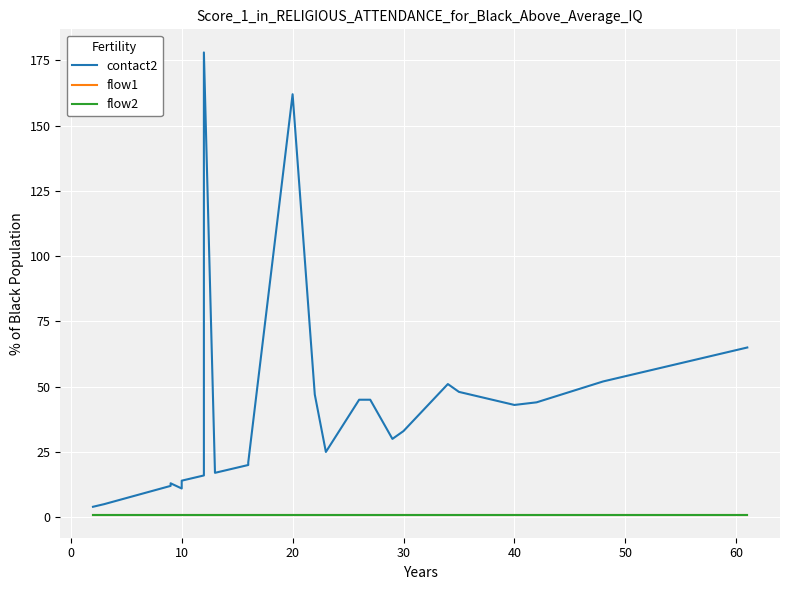

True or false: flow2 has a value of 2 at 16.

False